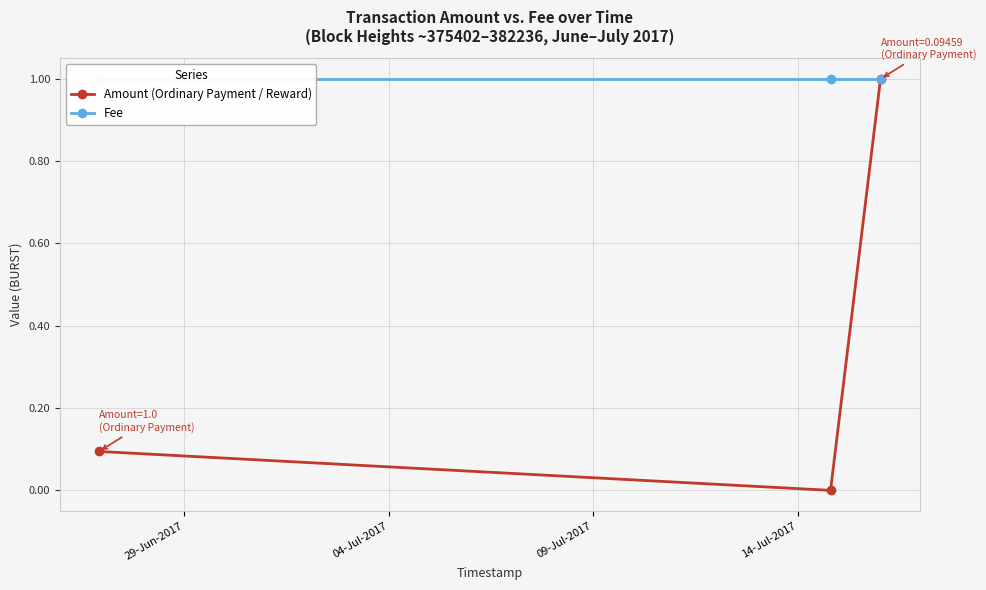

What is the value of the Amount (Ordinary Payment / Reward) point at the 1st from the left?

0.1